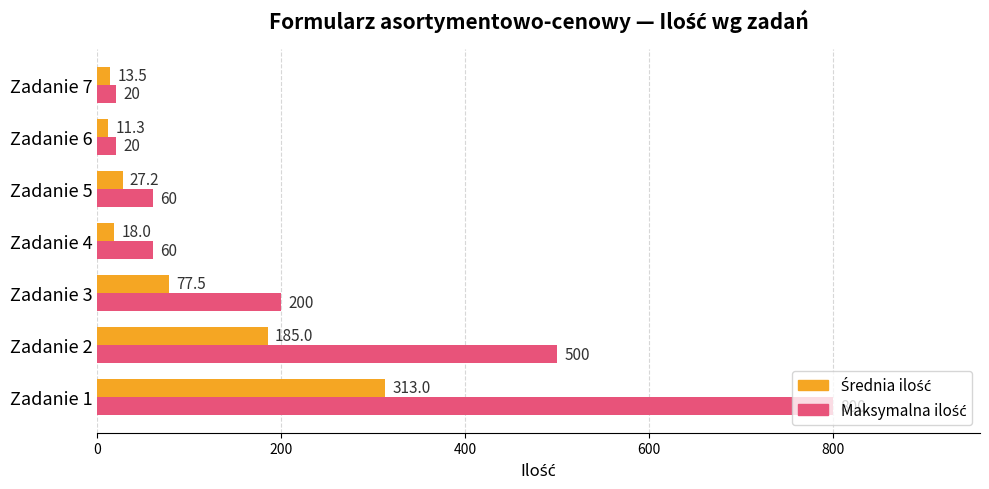

What is the total value across all series at Zadanie 1?

1113.0